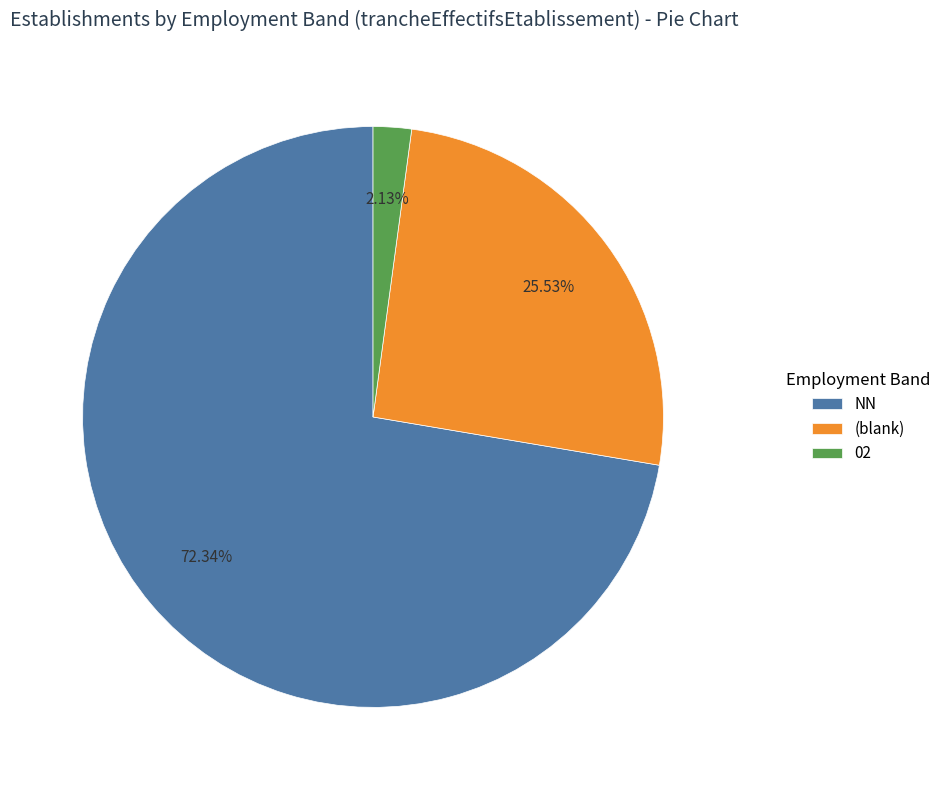

Does NN account for over 50% of the chart?

Yes